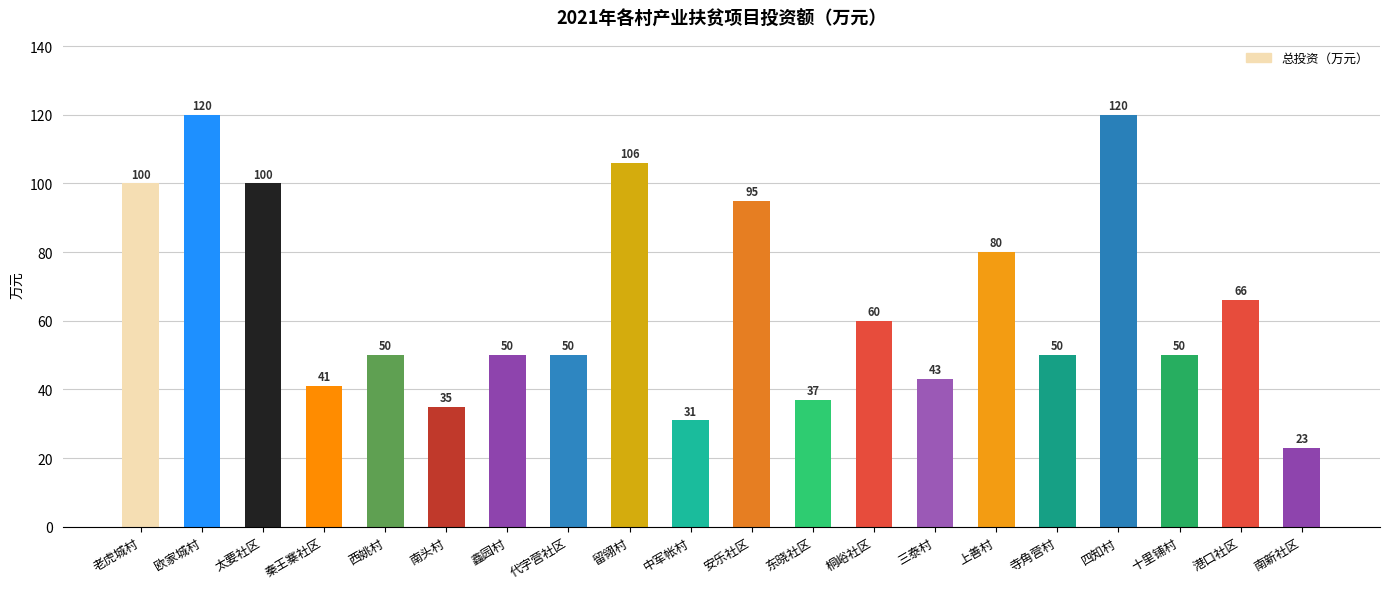

Reading left to right, transcribe all the data shown in this chart.

100	120	100	41	50	35	50	50	106	31	95	37	60	43	80	50	120	50	66	23